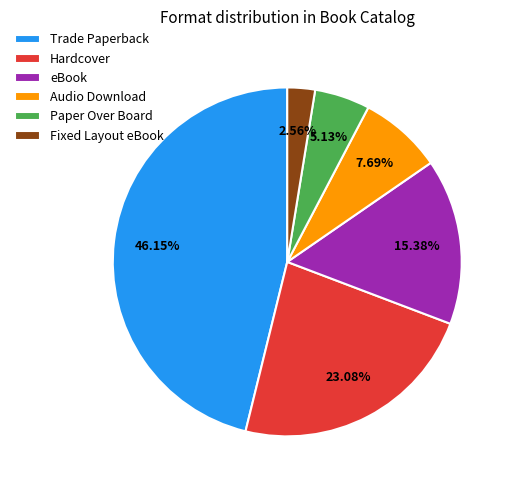

Approximately how many times larger is the value at Trade Paperback compared to Fixed Layout eBook?

18.0